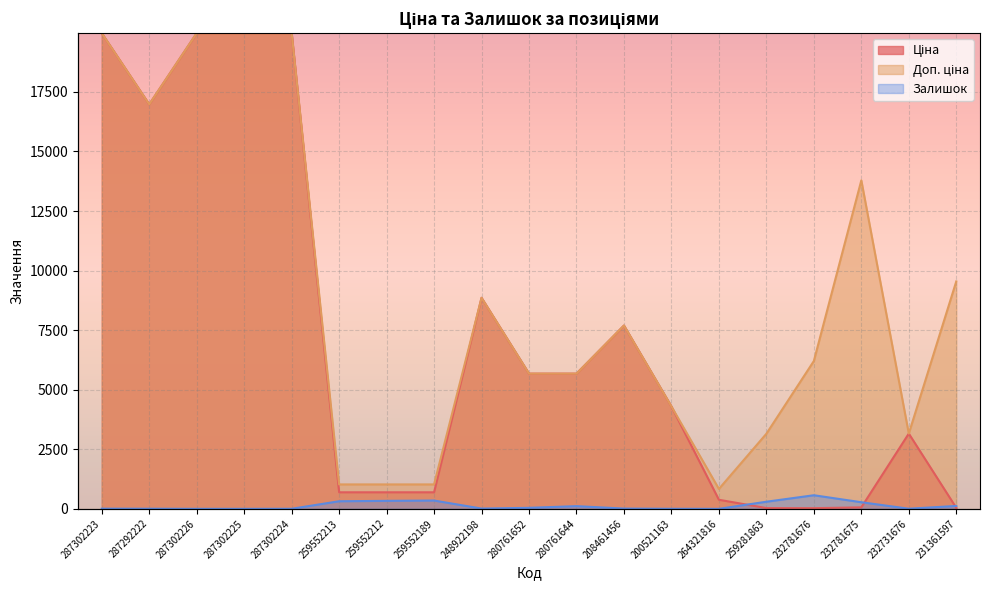

At which category does the chart reach its minimum across all series?

287302226